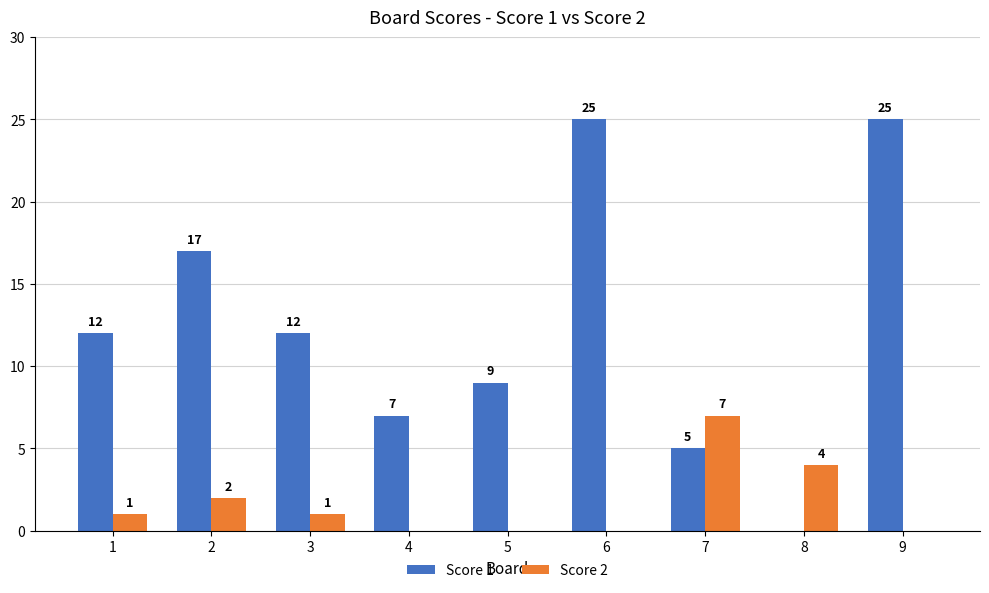

How many categories are shown in the chart?

9